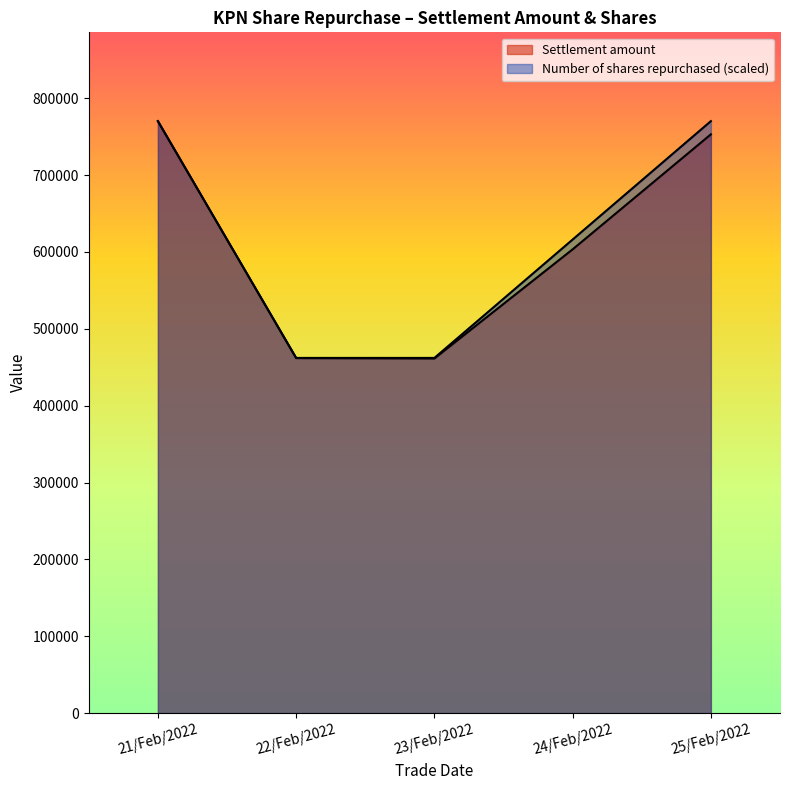

Reading left to right, extract all data points from this chart.

Number of shares repurchased: 770175	462105	462105	616140	770175
Settlement amount: 770175	461865	461385	603360	752975